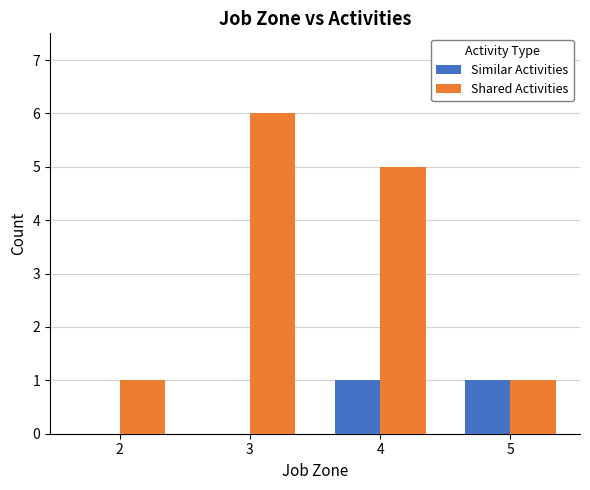

The Shared Activities series shows 8 at 3. True or false?

False